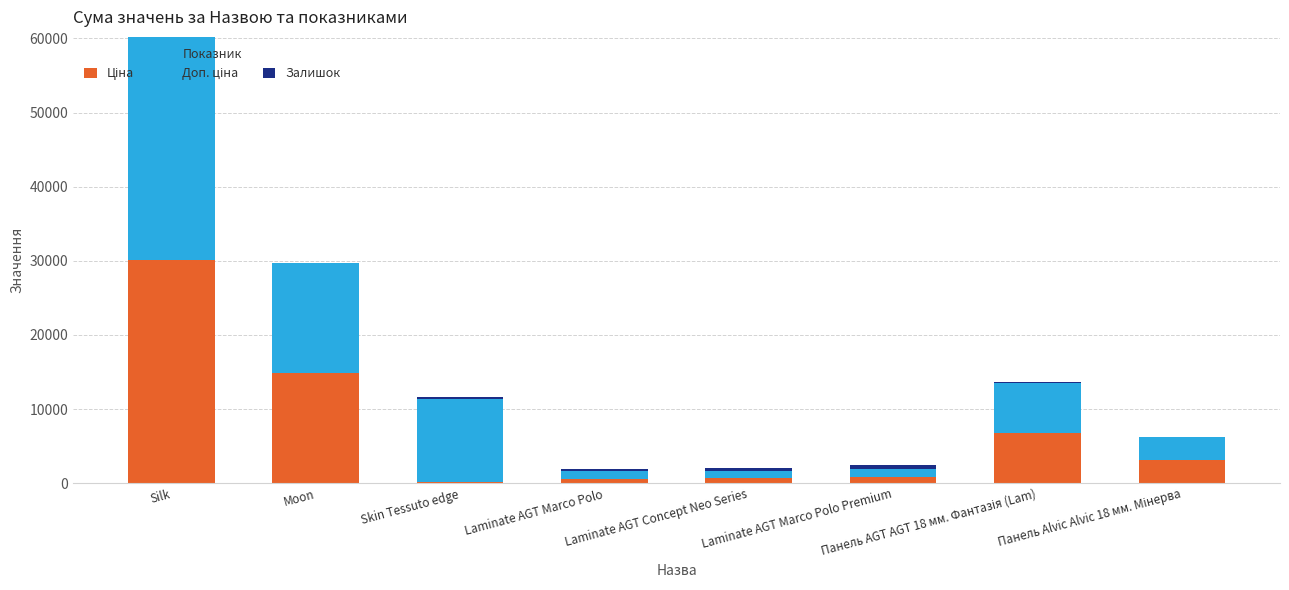

At which category is the sum across all series the highest?

Silk